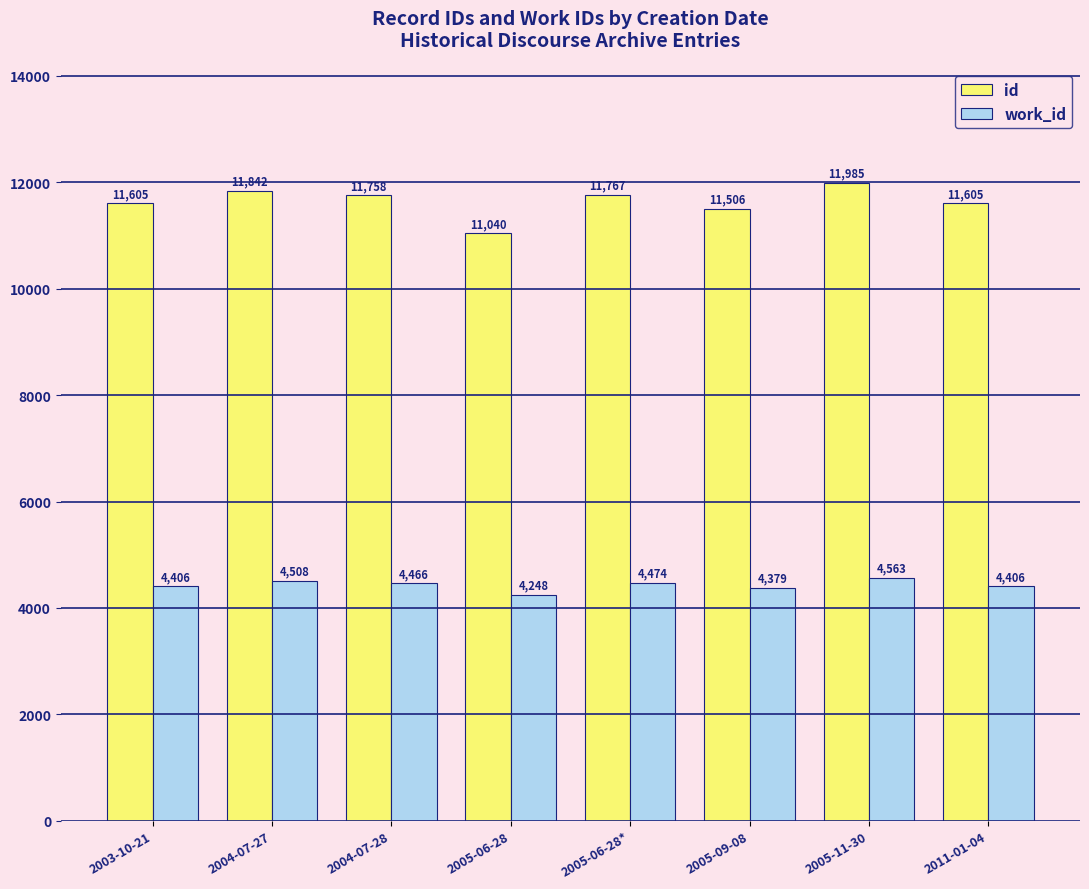

What is the difference between the highest and lowest values at 2003-10-21?

7199